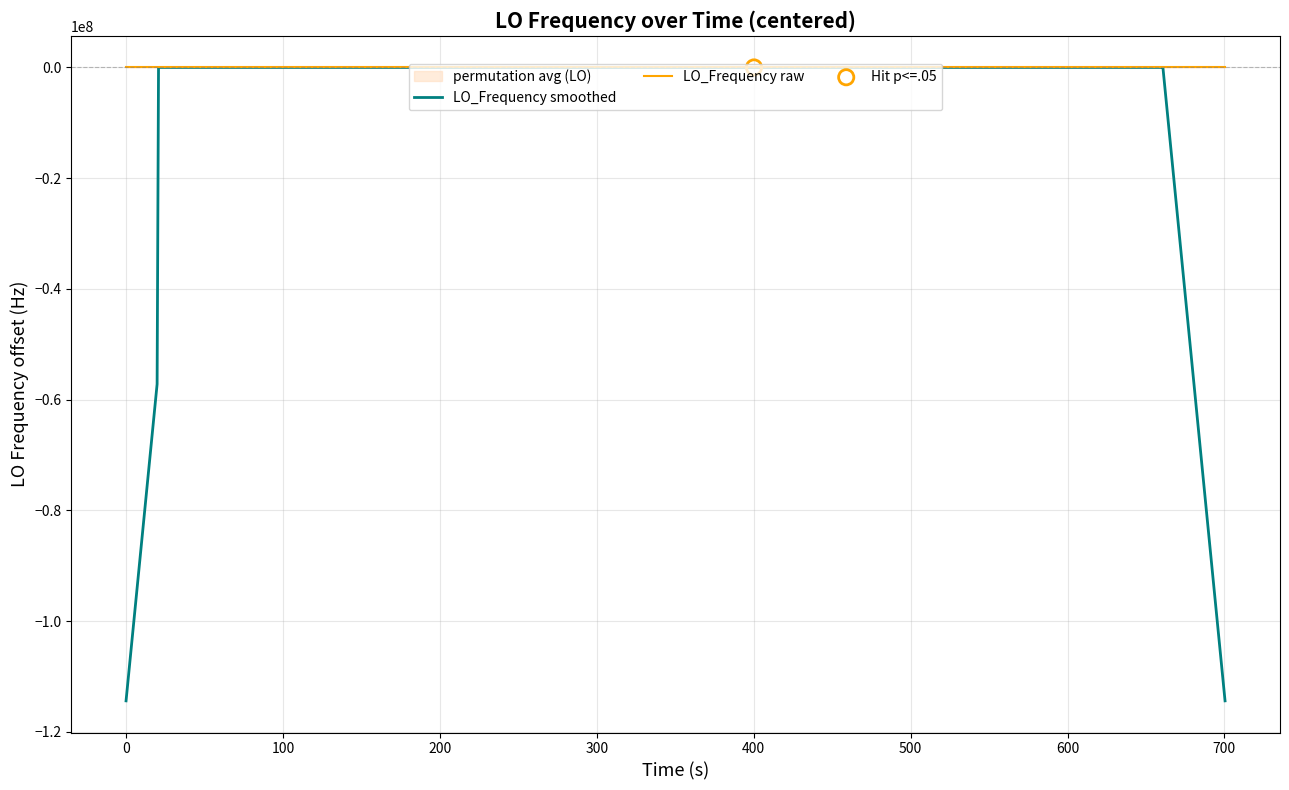

What is the minimum value for LO_Frequency smoothed?

-114418800.8